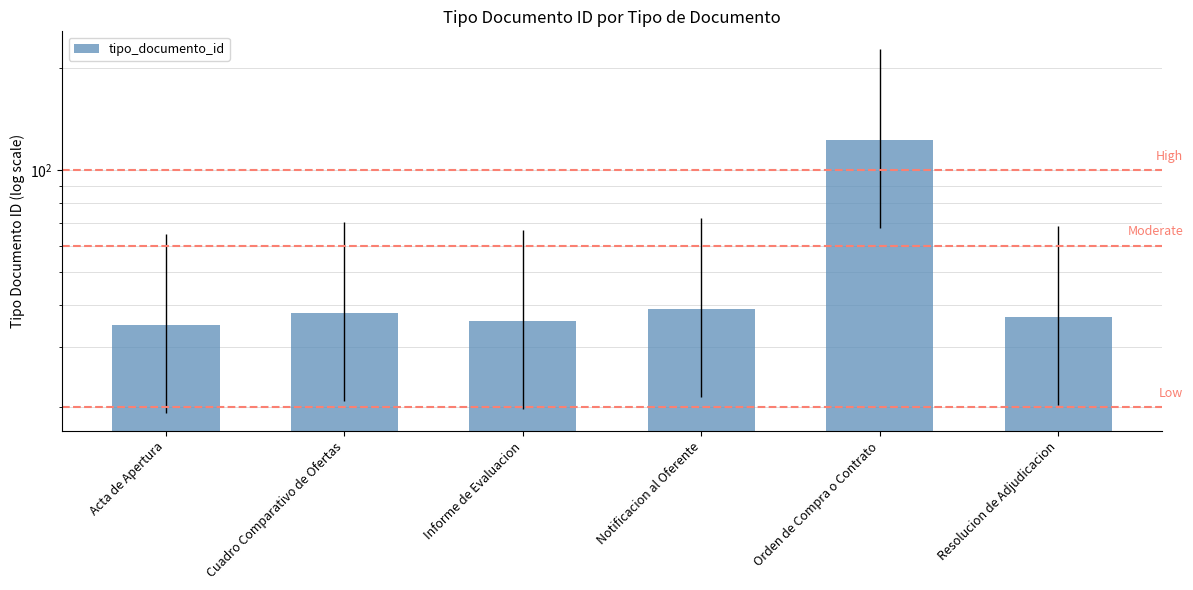

Which category has the highest value across all series?

Orden de Compra o Contrato